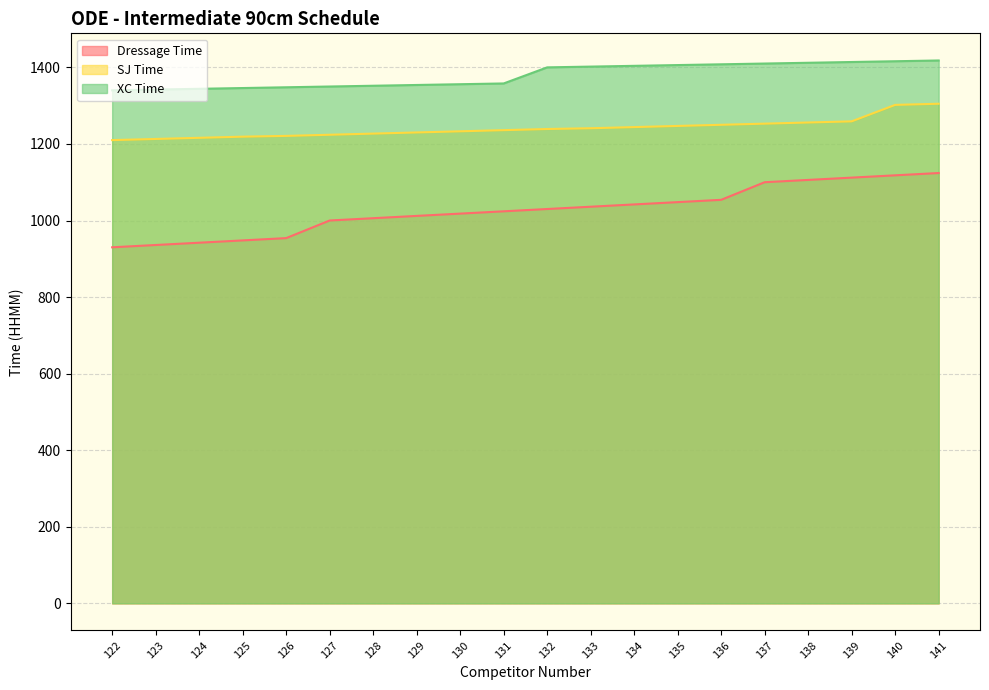

Which series has the largest total across all categories?

XC Time